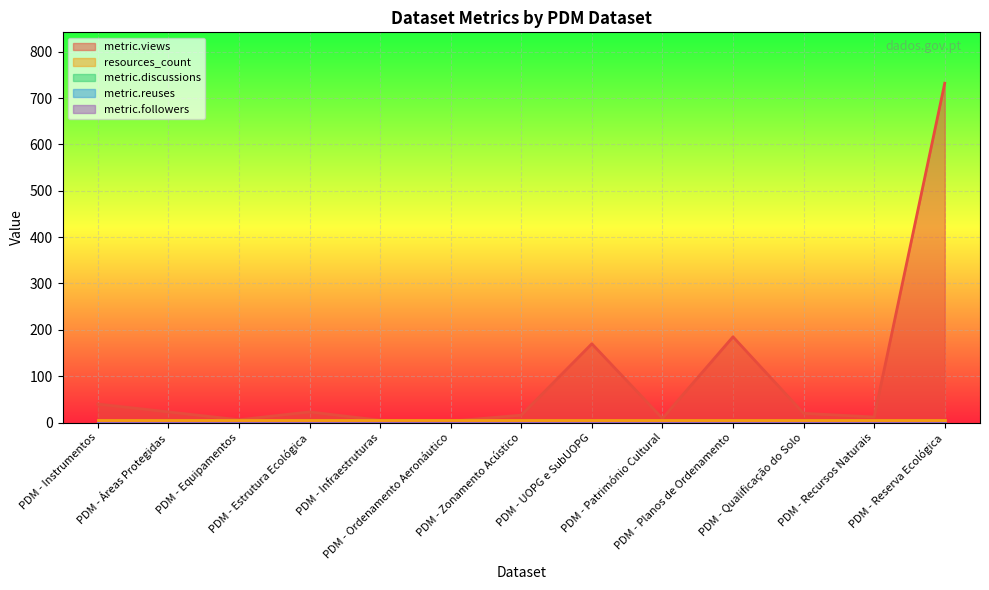

Count the number of data series in this chart.

5